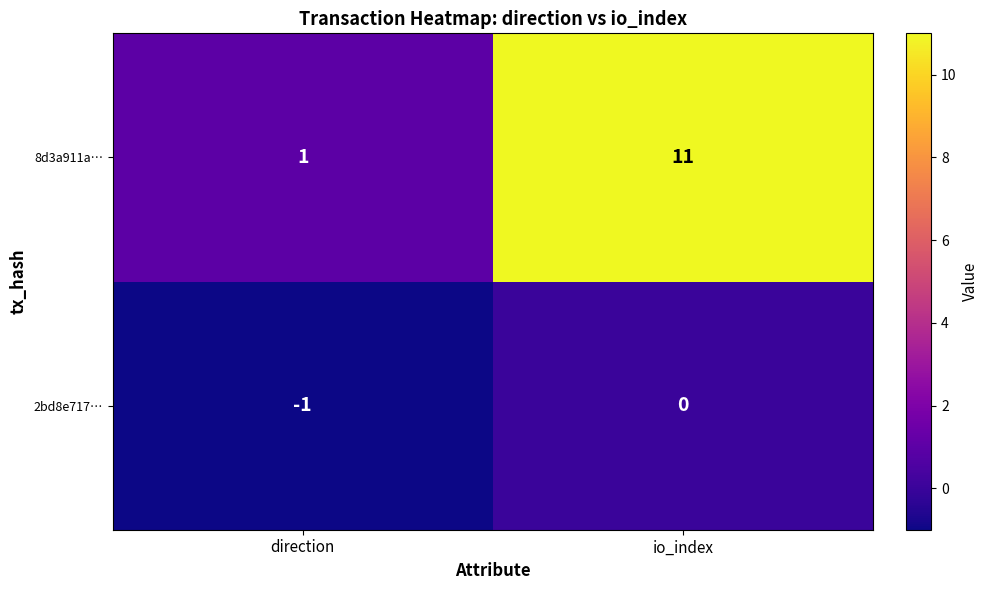

Which series has the largest range (max minus min)?

8d3a911a…